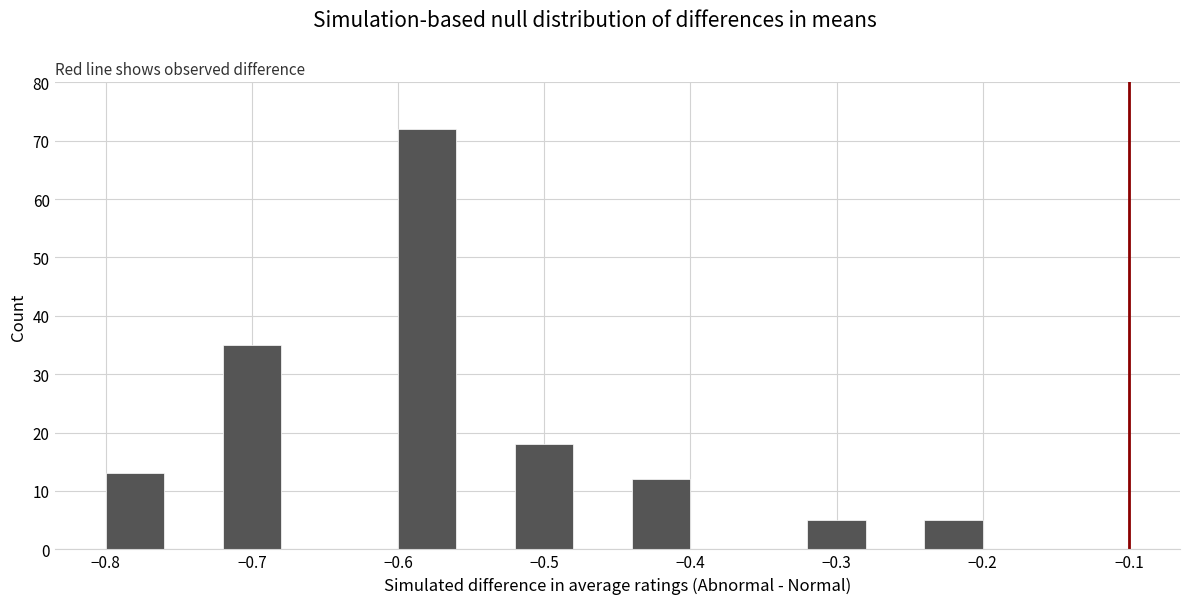

Reading left to right, list every bar in this chart as the range it spans on the x-axis followed by its height. The values are not printed on the chart, so give them approximately, as read against the axis.

-0.80 to -0.76: 13
-0.76 to -0.72: 0
-0.72 to -0.68: 35
-0.68 to -0.64: 0
-0.64 to -0.60: 0
-0.60 to -0.56: 72
-0.56 to -0.52: 0
-0.52 to -0.48: 18
-0.48 to -0.44: 0
-0.44 to -0.40: 12
-0.40 to -0.36: 0
-0.36 to -0.32: 0
-0.32 to -0.28: 5
-0.28 to -0.24: 0
-0.24 to -0.20: 5